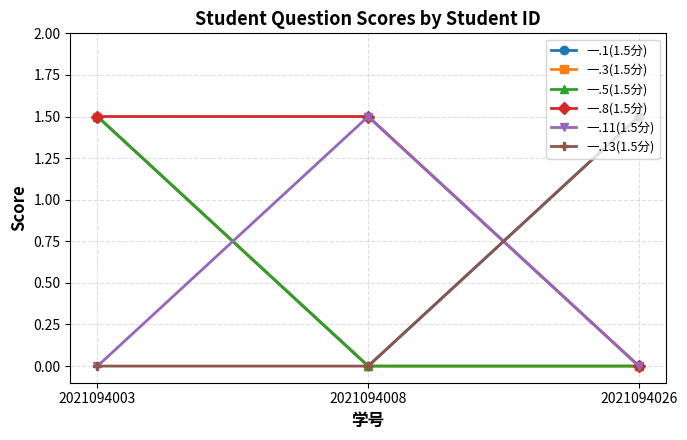

Is this an area chart (filled region under the line)?

No